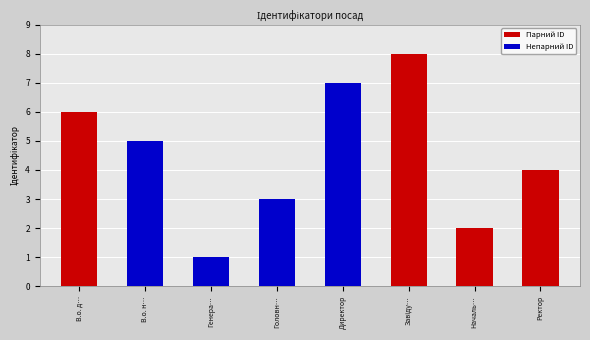

What is the minimum value shown in the chart?

1